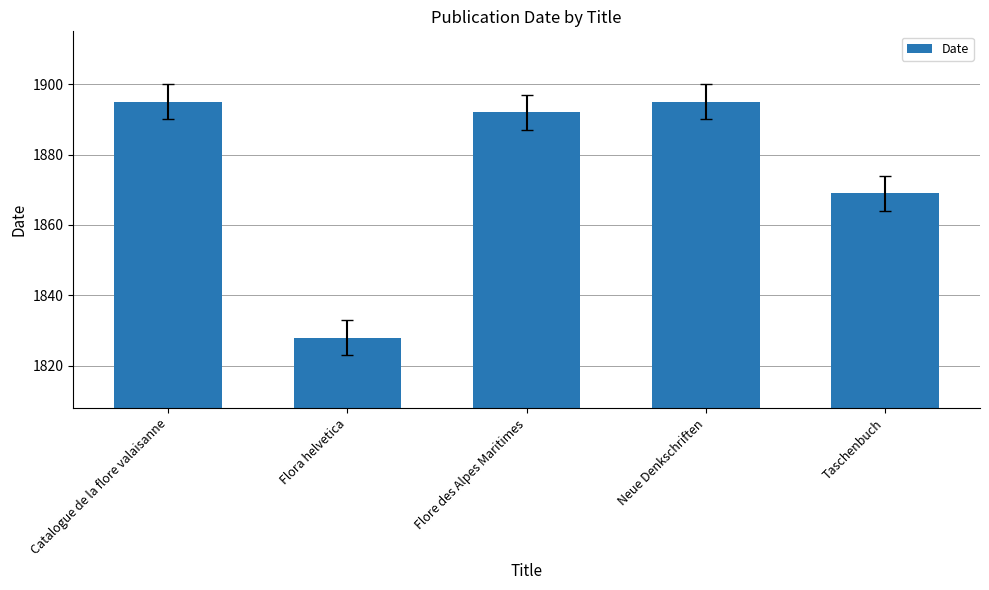

What is the label of the 5th bar from the right?

Catalogue de la flore valaisanne